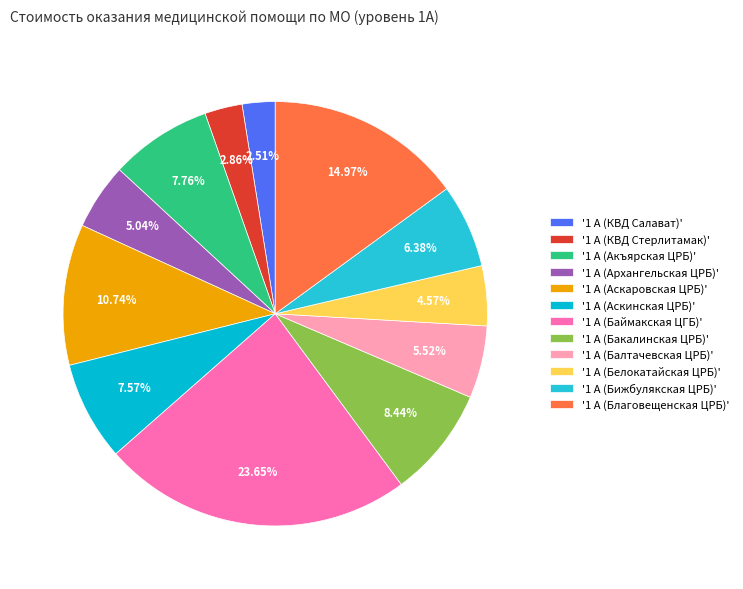

Which slice is the smallest?

1 А (КВД Салават)